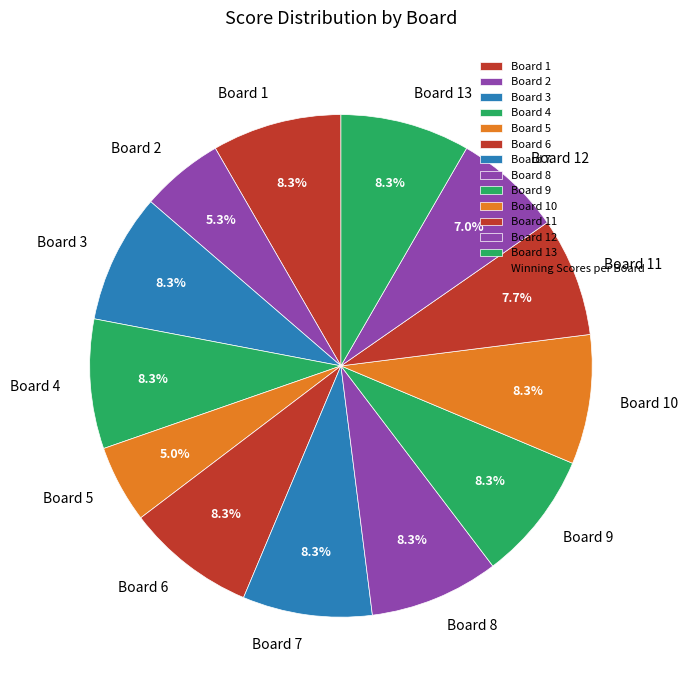

Is the sum of Board 5 and Board 11 greater than half?

No